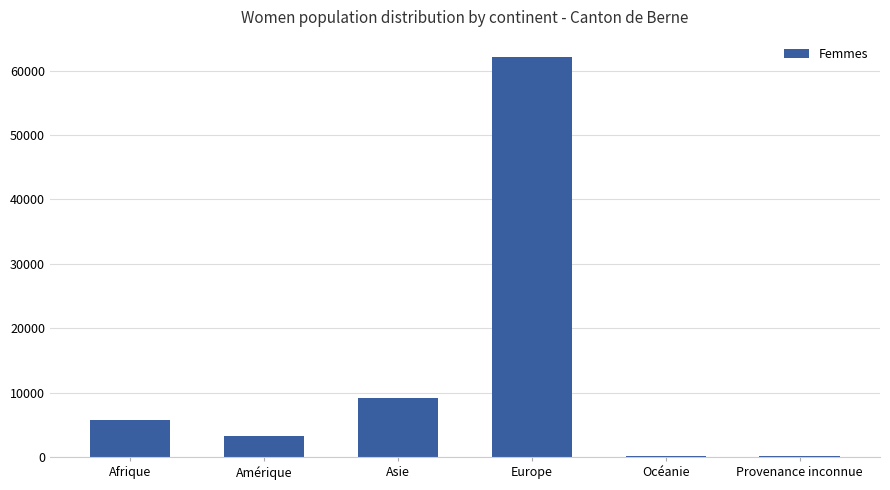

True or false: the data shows 62130 at Europe.

True